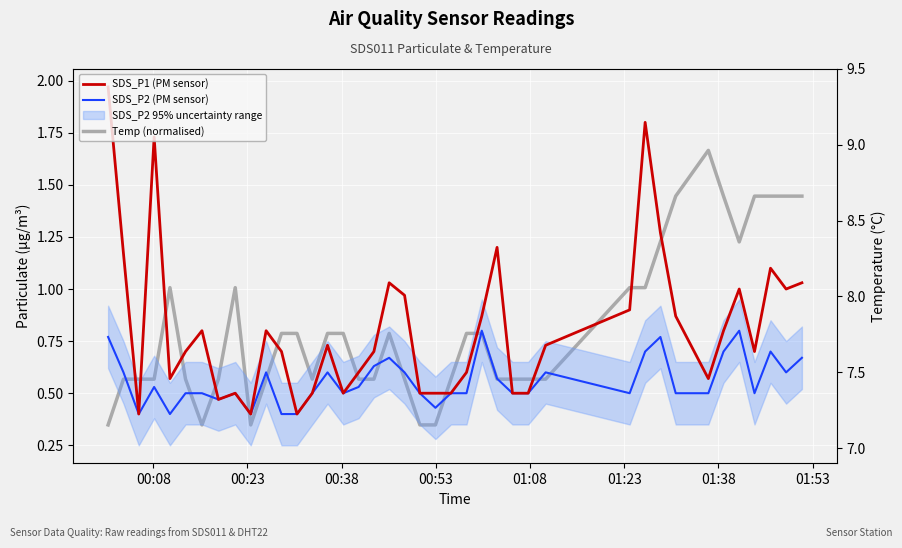

True or false: Temp (normalised) and SDS_P1 (PM sensor) intersect in this chart.

True